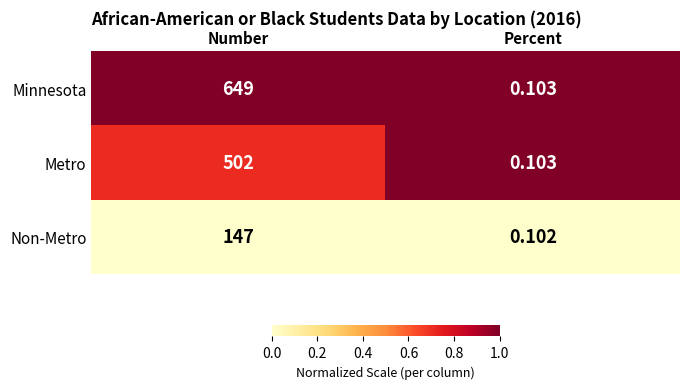

Which series changed the most between Number and Percent?

Minnesota